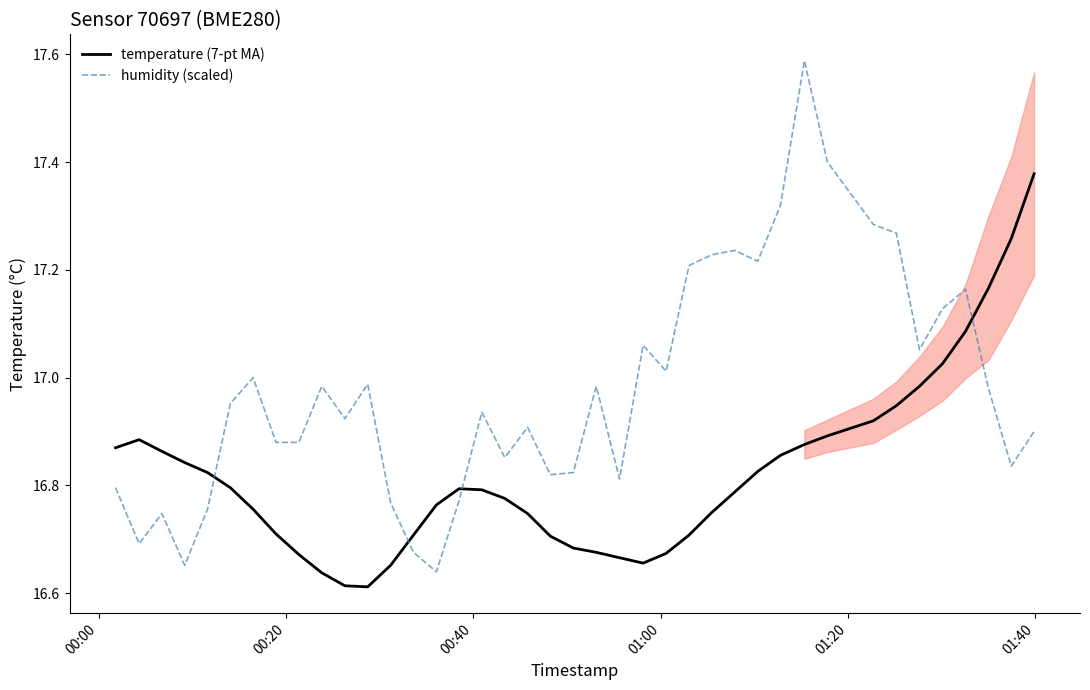

How many intersections are there between temperature (7-pt MA) and humidity (scaled)?

4